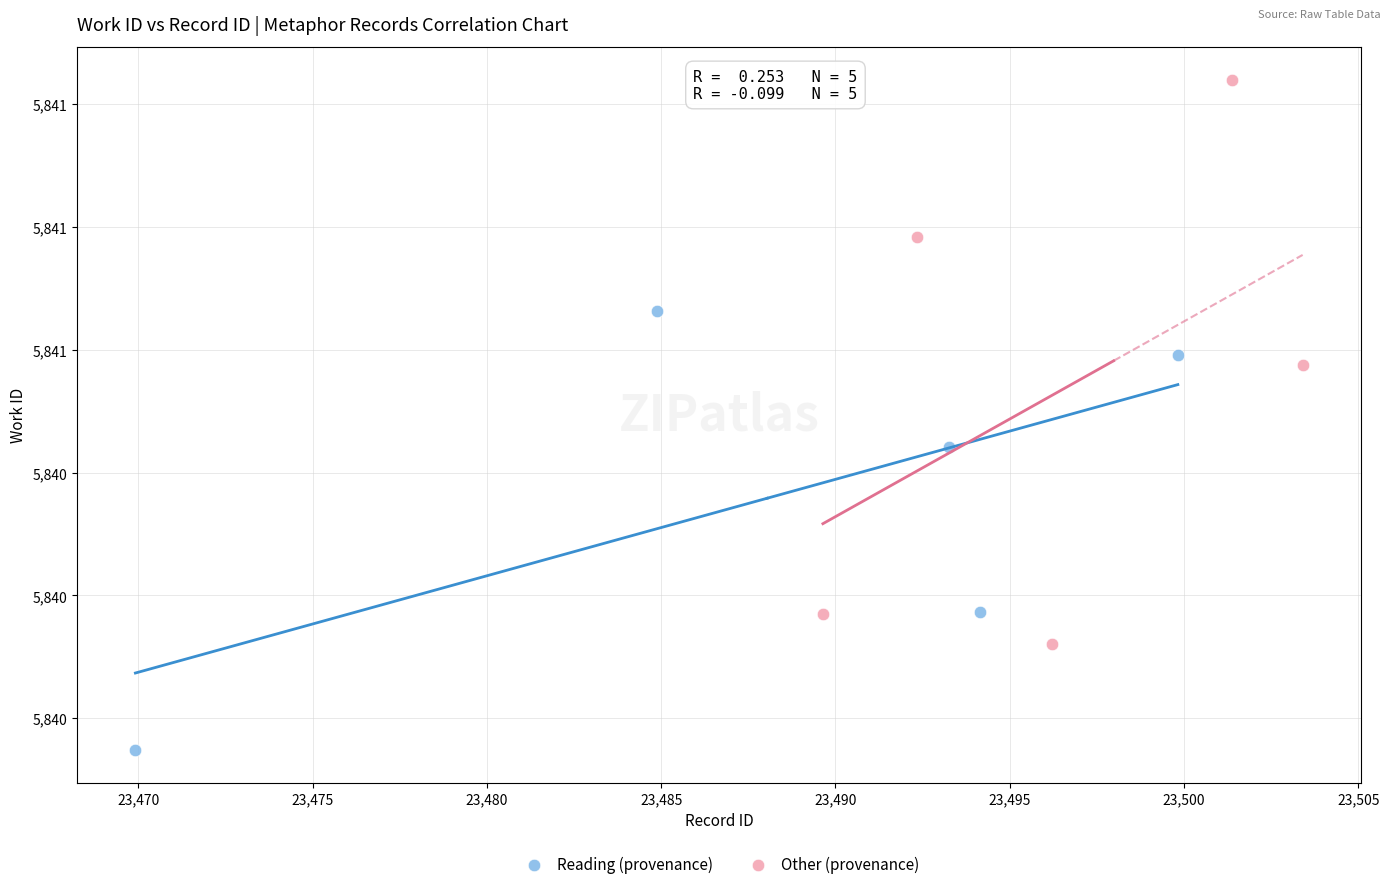

What are all the series names shown in the legend?

Reading (provenance), Other (provenance)